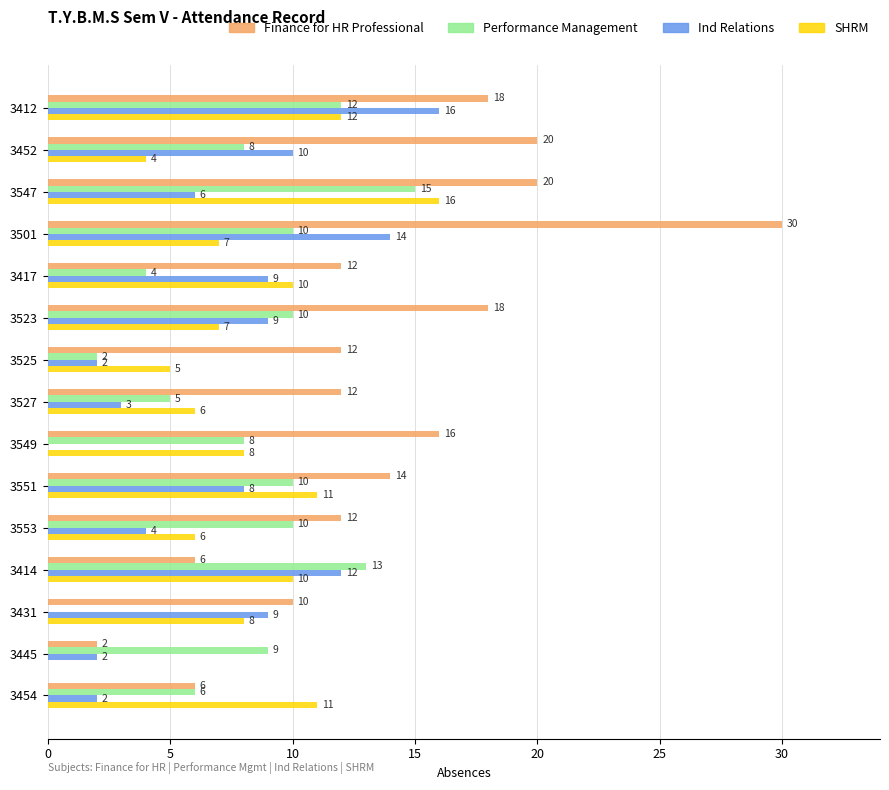

Which label corresponds to the largest value in the chart?

3501